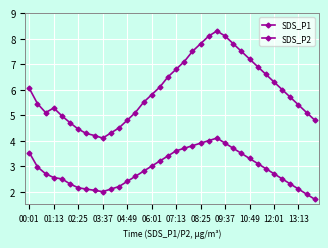

Where does the SDS_P1 series first go above 5?

00:01